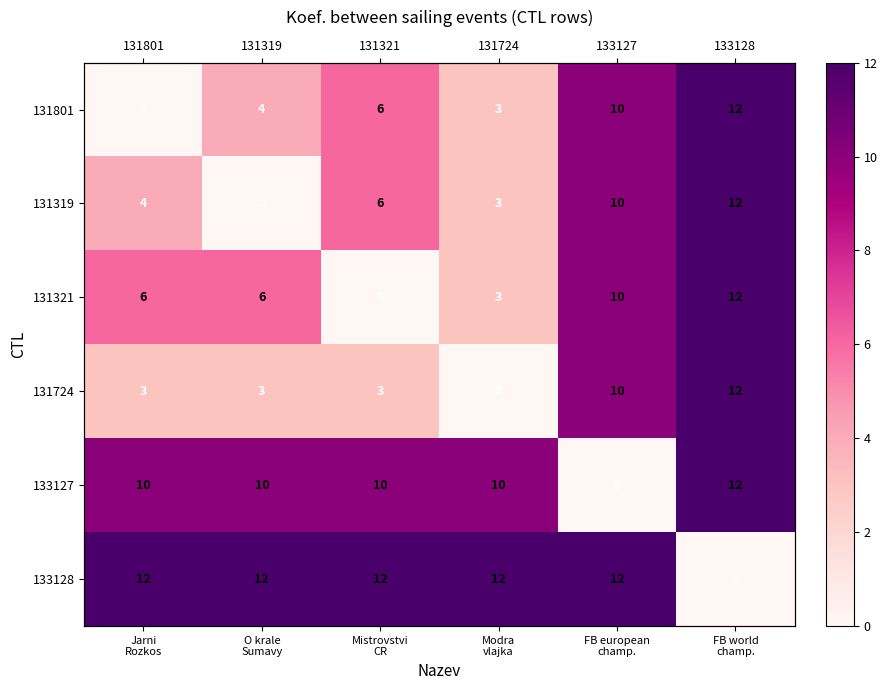

Between O krale
Sumavy and Jarni
Rozkos, which is larger?

O krale
Sumavy